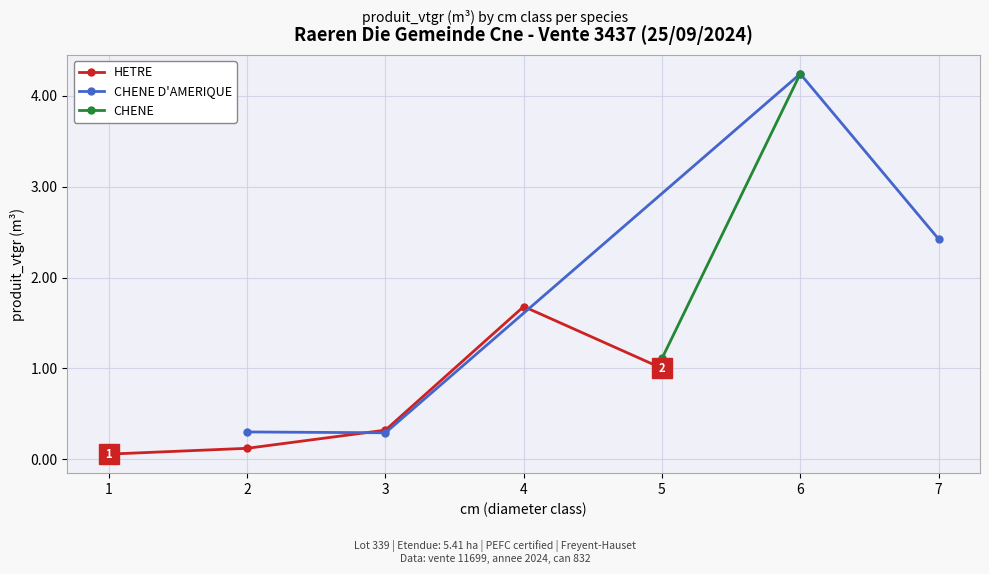

The value of HETRE at 2 is 0.1. True or false?

True